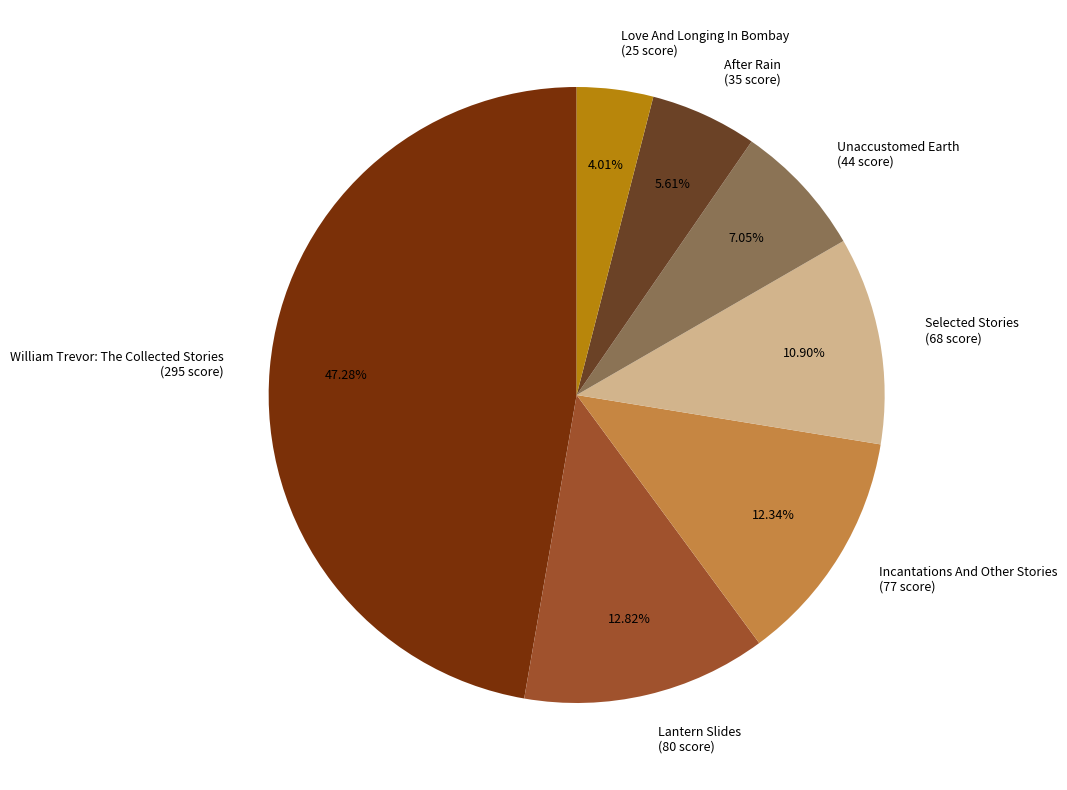

To the nearest percent, what percentage of the pie is Love And Longing In Bombay?

4%